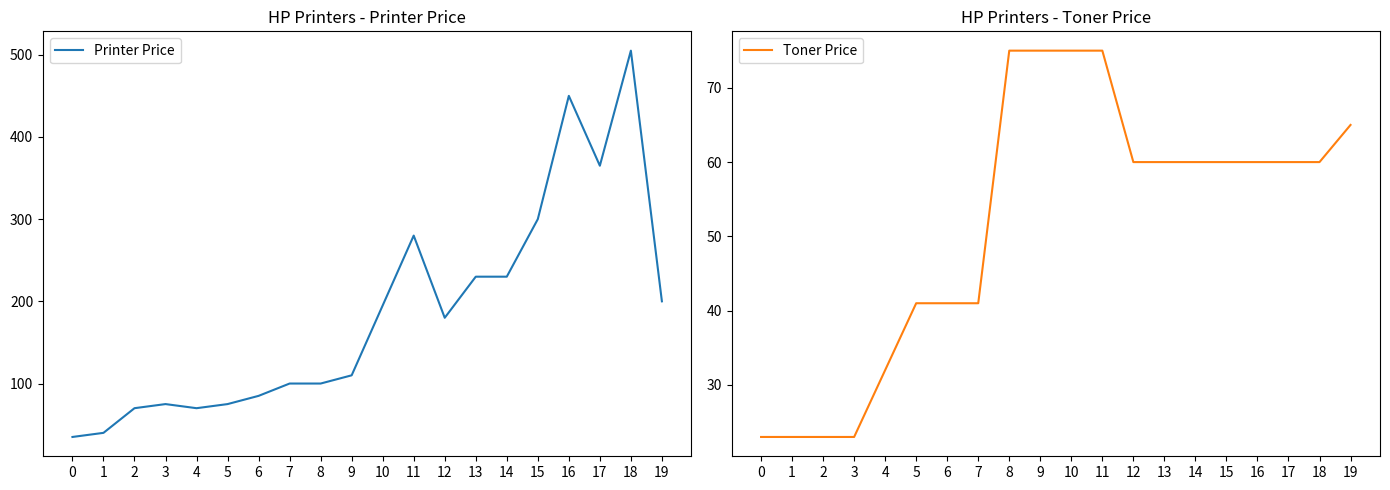

Is the value of Printer Price at 7 greater than the value of Toner Price at 3?

Yes